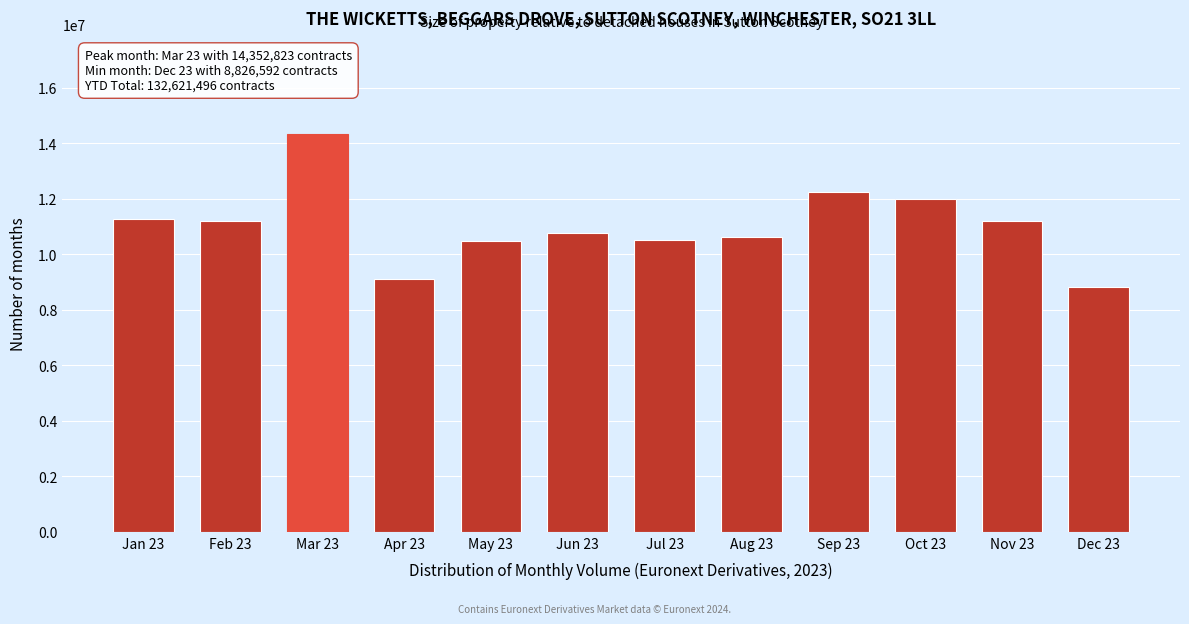

What is the label of the 10th bar from the right?

Mar 23